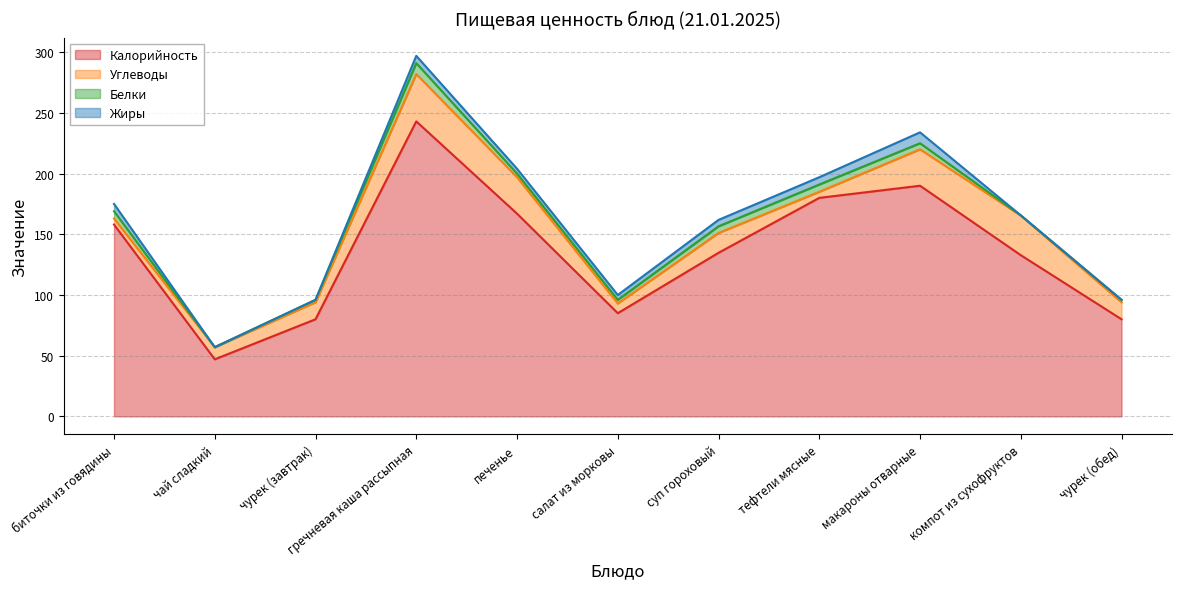

Reading left to right, transcribe all the data shown in this chart.

Калорийность: 158.0	47.0	80.0	243.0	167.0	85.0	134.8	180.0	190.0	132.8	80.0
Белки: 6.0	0.0	2.0	9.0	3.0	3.0	5.5	6.0	5.0	0.2	2.0
Жиры: 6.0	0.0	0.0	6.0	4.0	4.0	5.3	6.0	9.0	0.0	0.0
Углеводы: 5.0	10.0	14.0	39.0	30.0	8.0	16.3	5.0	30.0	32.6	14.0